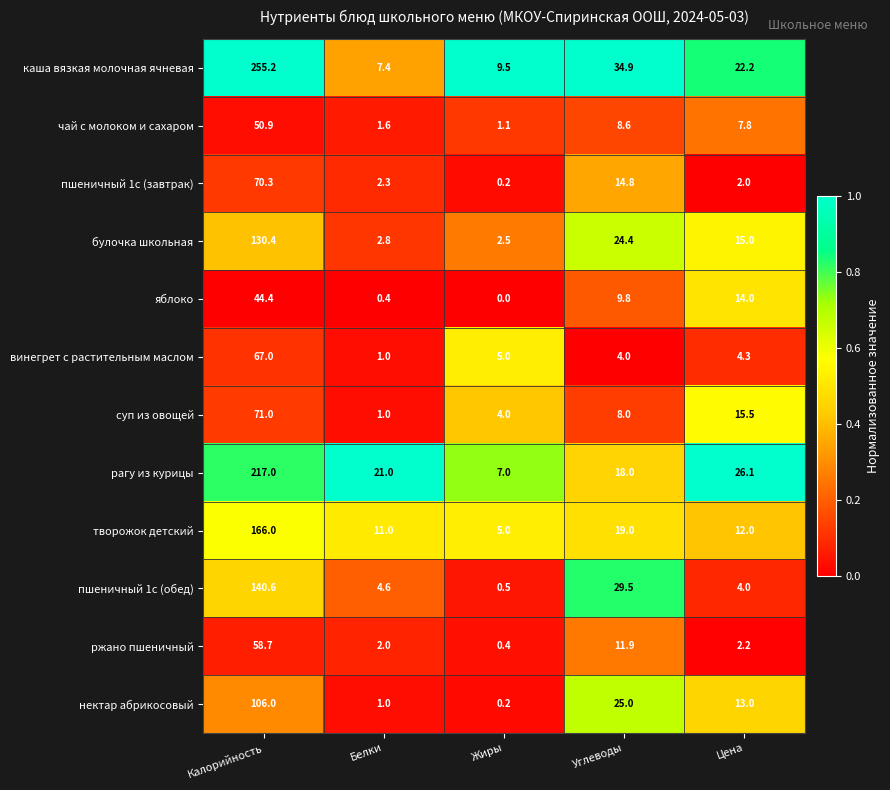

How many series are shown in this chart?

12